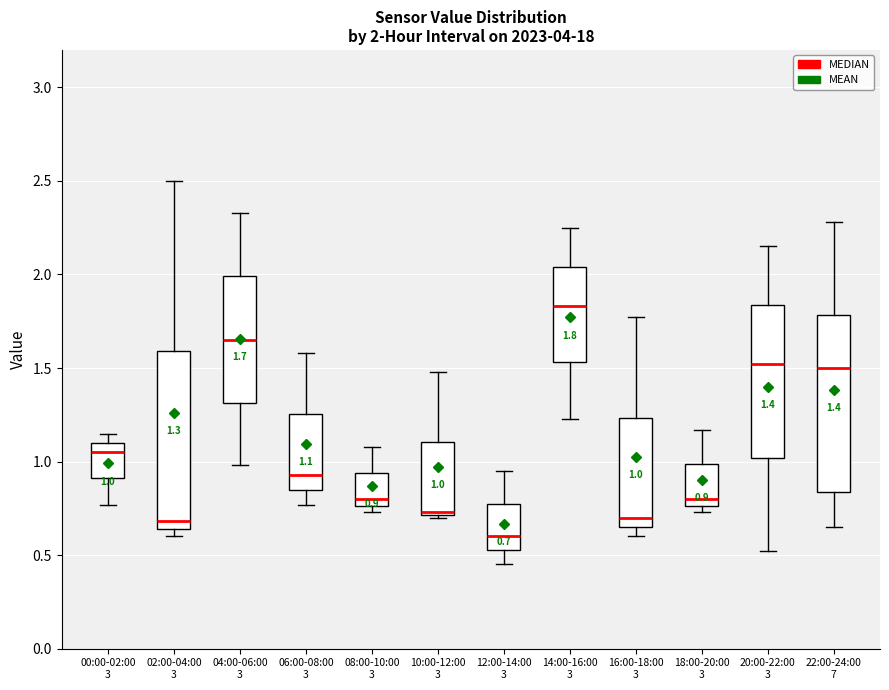

Which box's median line is the lowest?

12:00-14:00 3